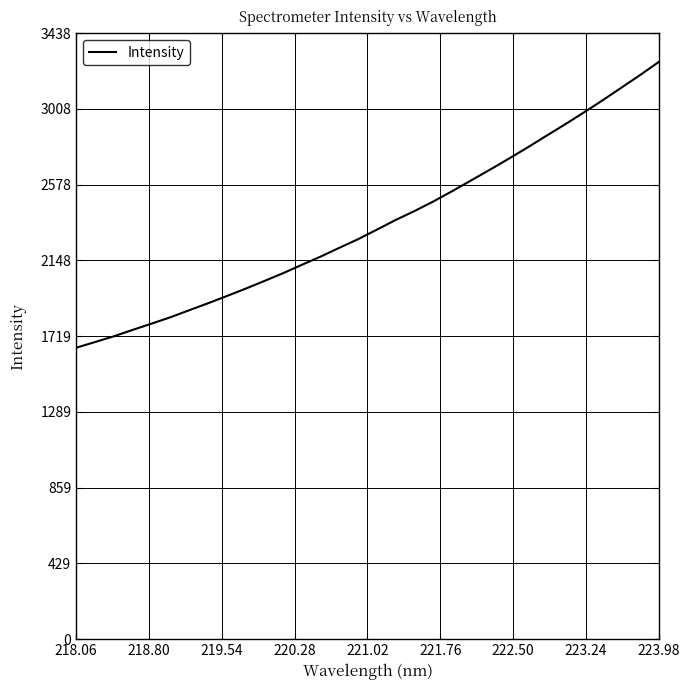

Count the number of data series in this chart.

1